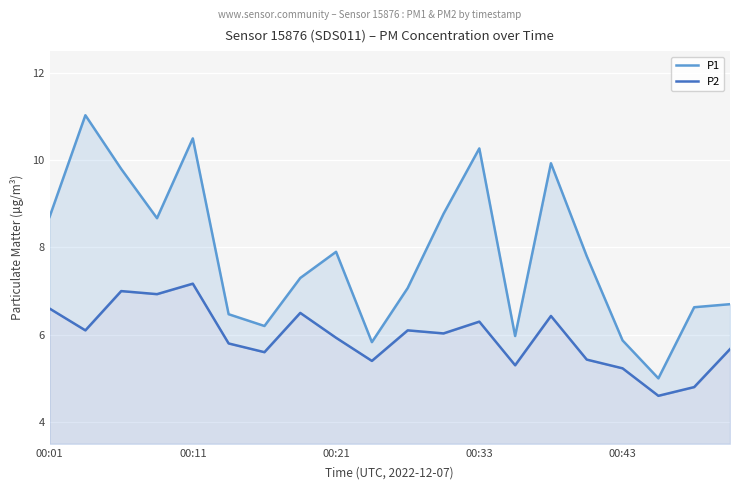

How many lines are shown in the chart?

2